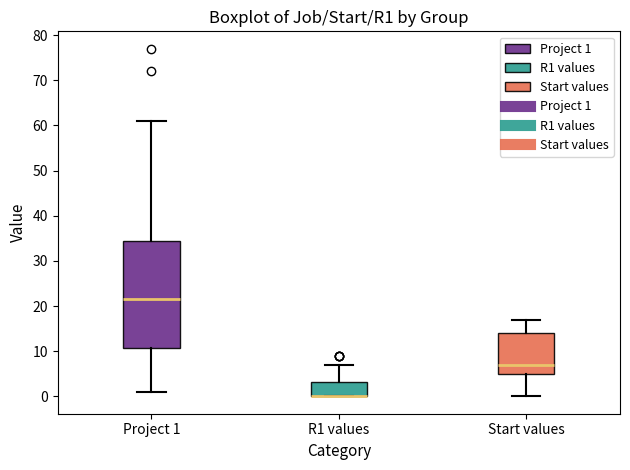

Reading left to right, transcribe this box plot: for each box, give where its median line is, the range the box spans, and where its two whiskers end, as read against the y-axis. The values are not printed on the chart, so give them approximately, as read against the axis.

Project 1: median 22, box 11 to 35, whiskers 1 to 61
R1 values: median 0 (drawn on the box's lower edge), box 0 to 3, whiskers 0 to 7
Start values: median 7, box 5 to 14, whiskers 0 to 17